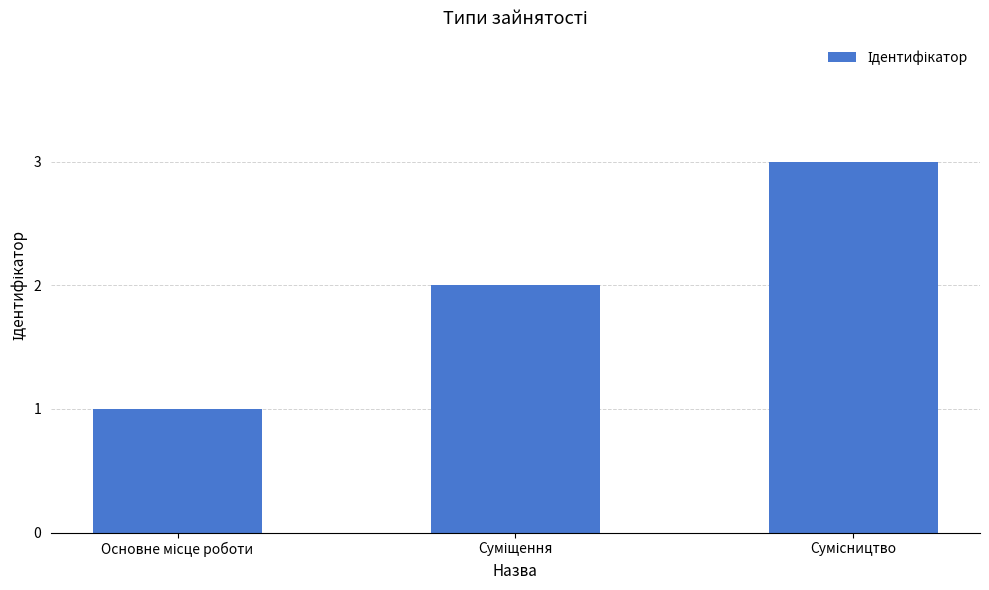

Reading right to left, what are all the values shown in this chart?

3	2	1